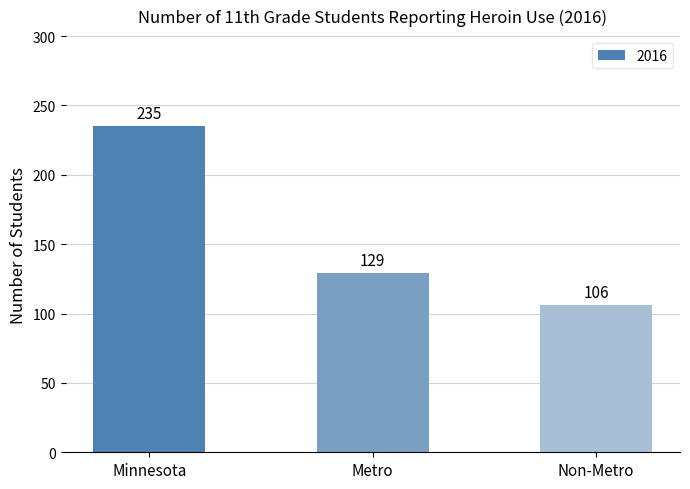

Reading left to right, extract all data points from this chart.

235	129	106